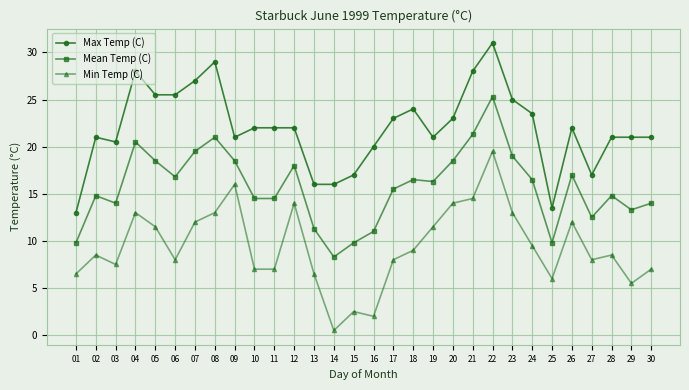

Which series has the largest total across all categories?

Max Temp (C)